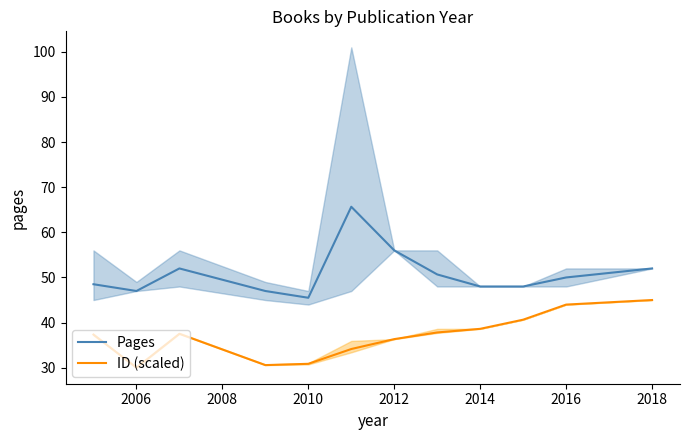

True or false: Pages has a value of 80.2 at 2010.

False